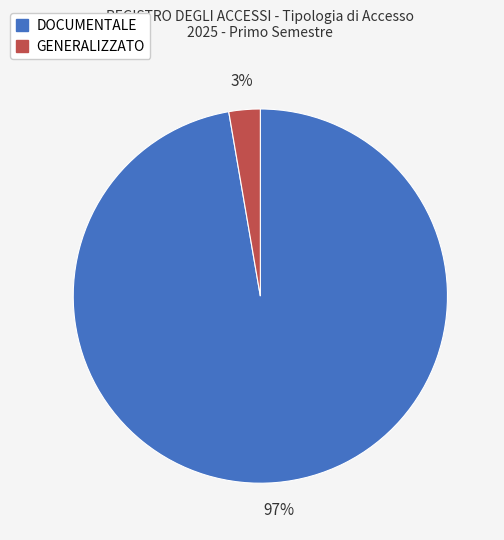

Do DOCUMENTALE and GENERALIZZATO together represent more than half of the pie?

Yes